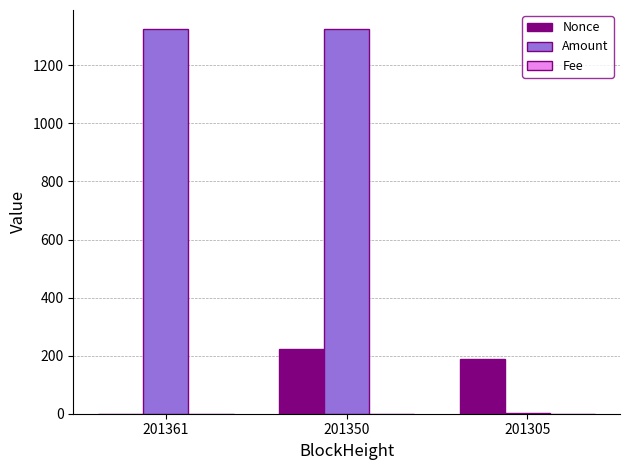

What is the total value across all series at 201305?

188.1